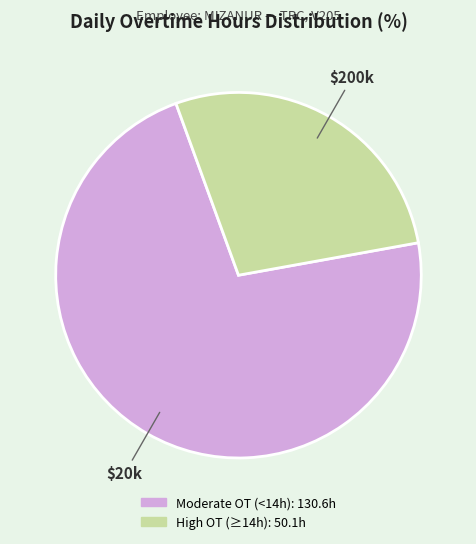

Is there a majority slice in this chart?

Yes